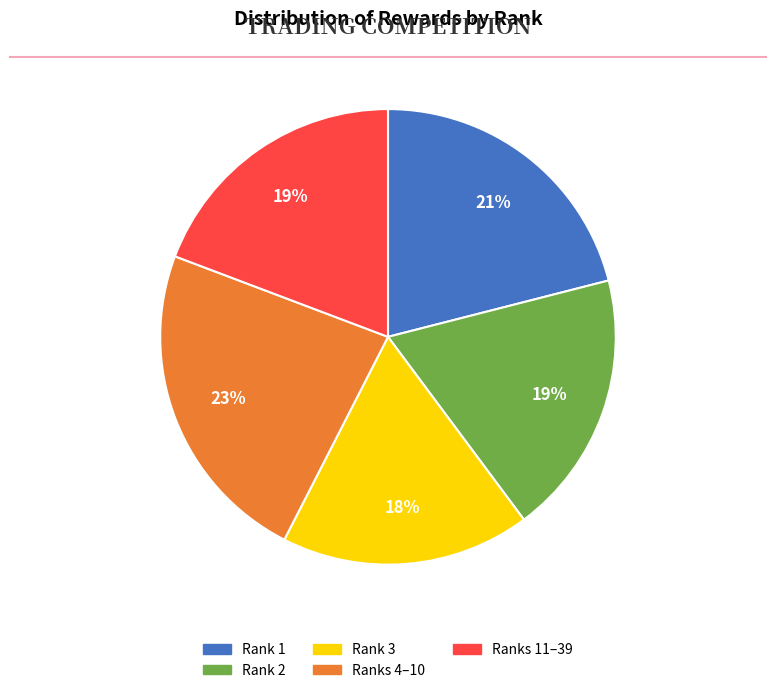

To the nearest percent, what is the combined percentage of Ranks 11–39 and Rank 2?

38%